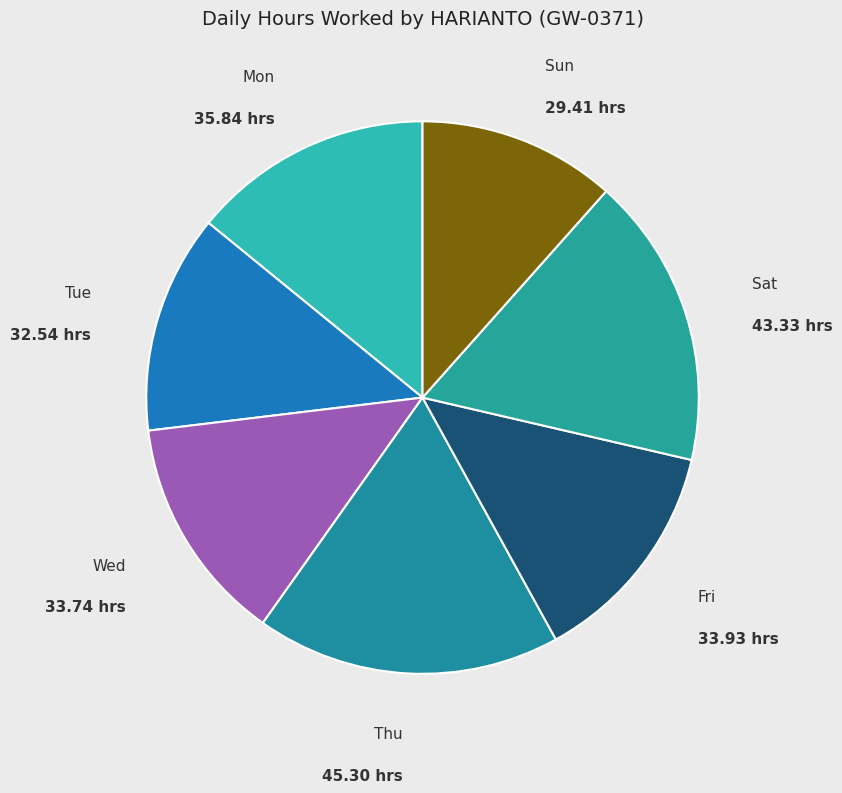

Between Sat and Tue, which is larger?

Sat